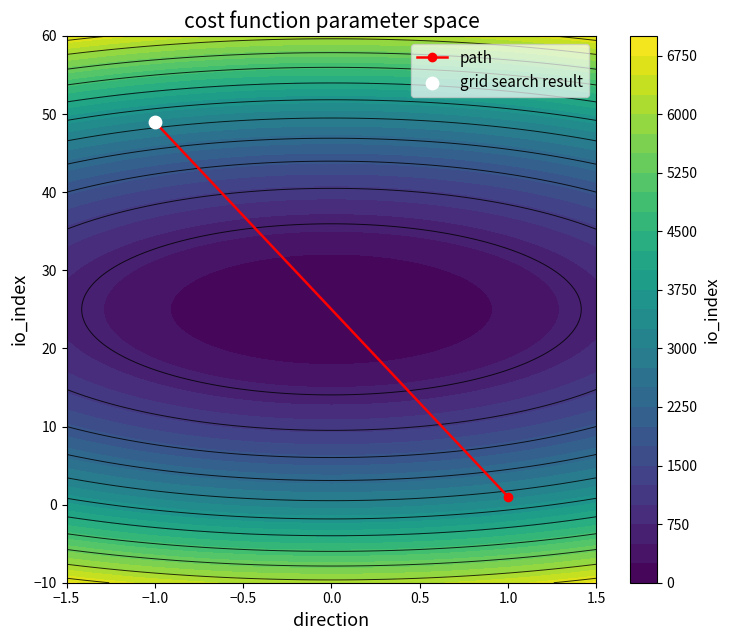

Reading left to right, transcribe all the data shown in this chart.

49	1